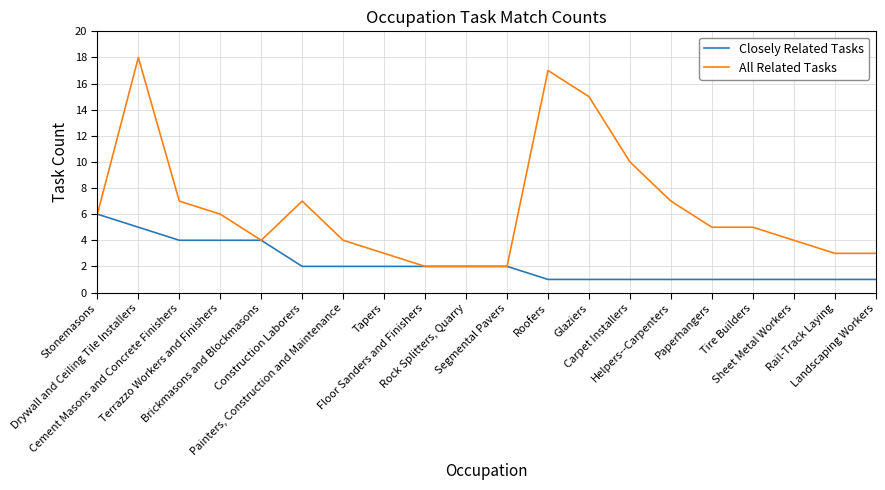

What is the total value across all series at Landscaping Workers?

4